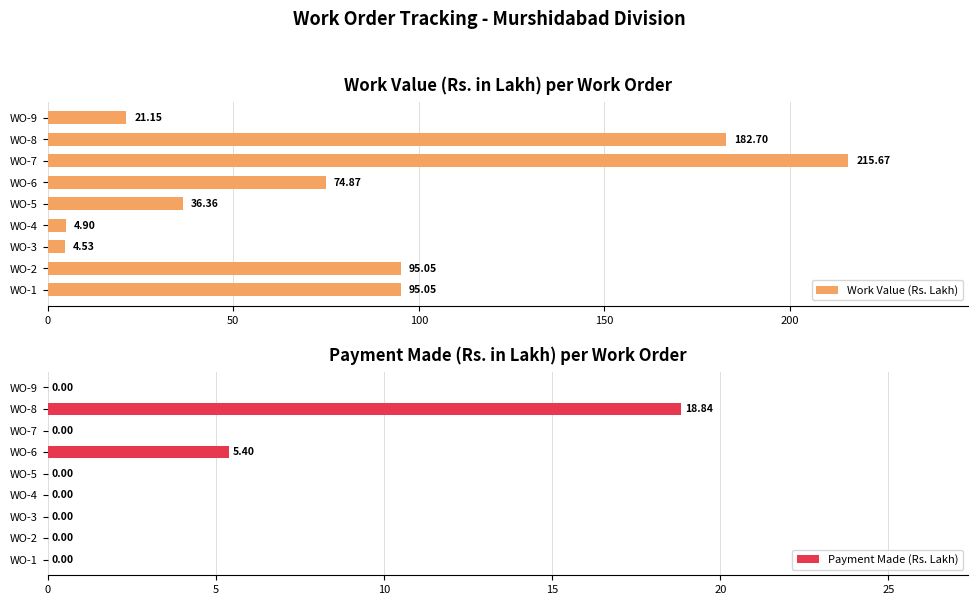

What is the average value of the Work Value (Rs. Lakh) series?

81.1